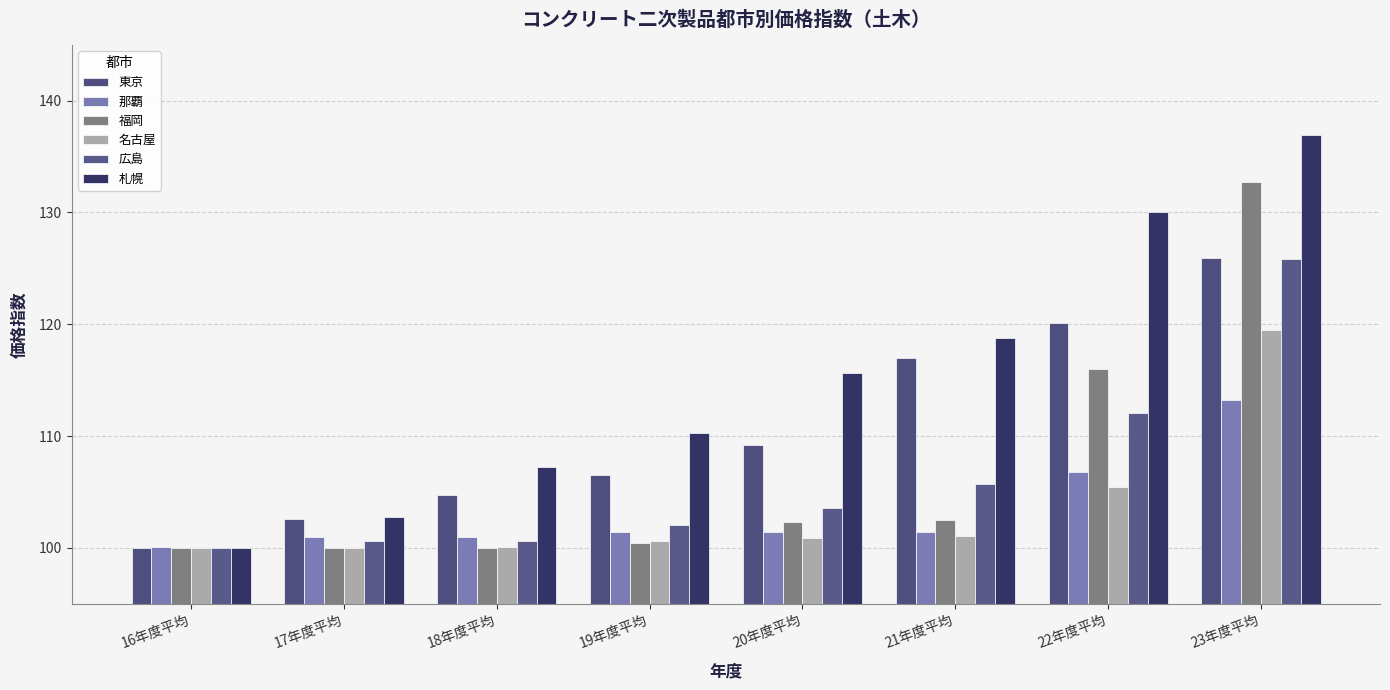

What position from the right is 23年度平均?

1